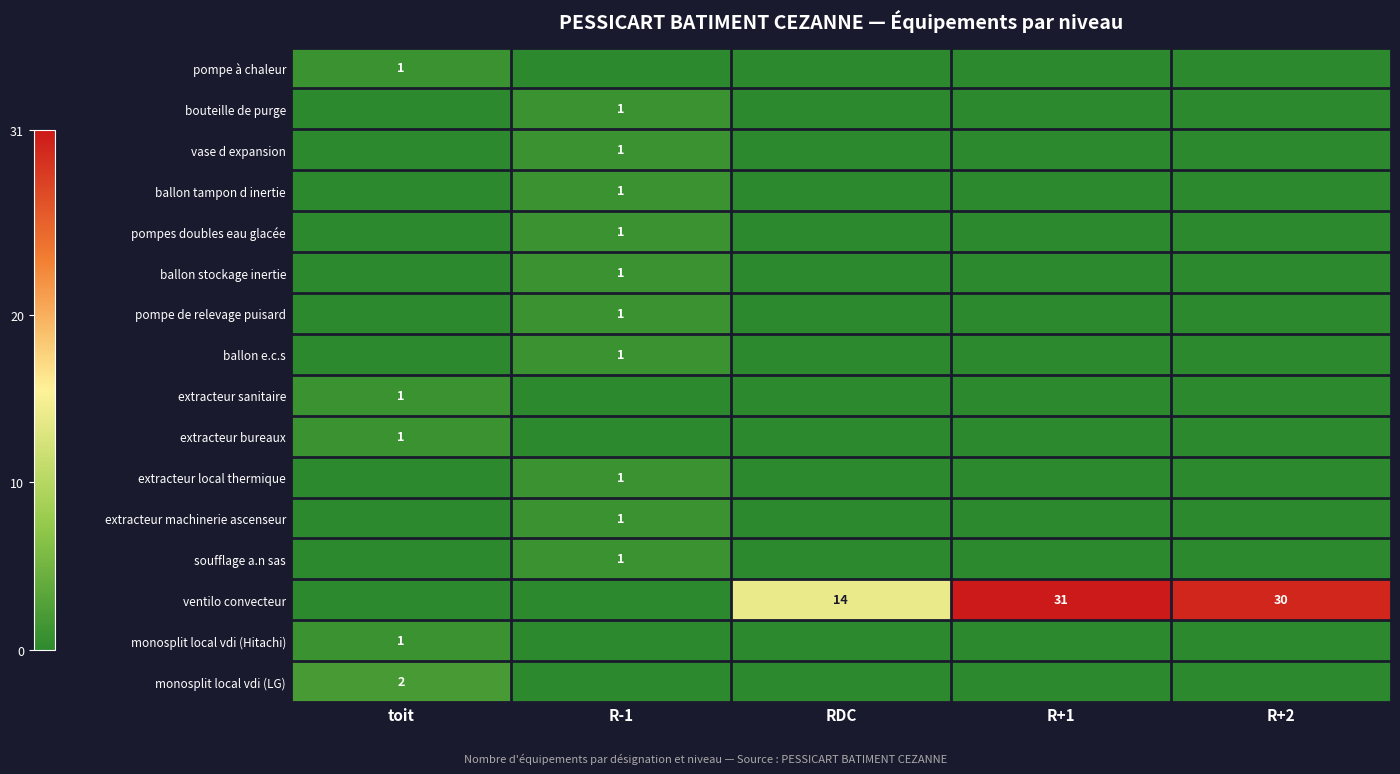

What is the spread (max minus min) of values at R-1?

1